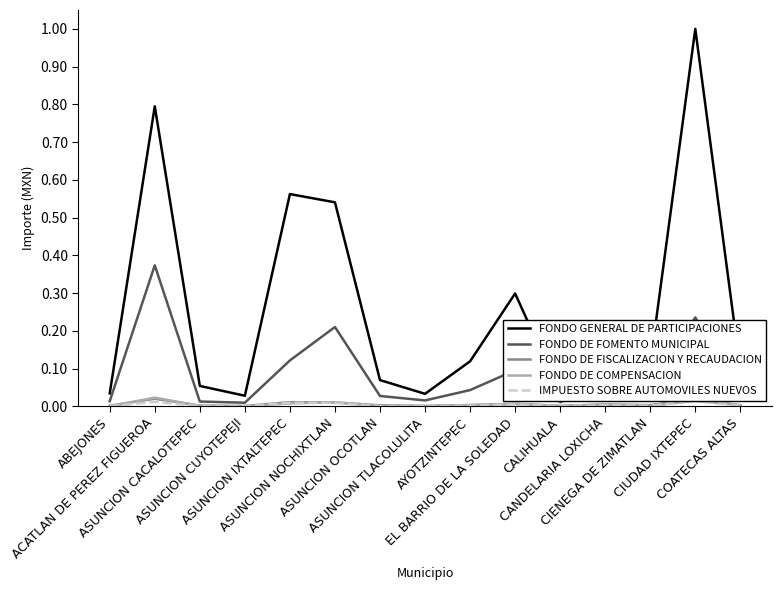

The value of FONDO DE COMPENSACION at EL BARRIO DE LA SOLEDAD is 0.0. True or false?

False